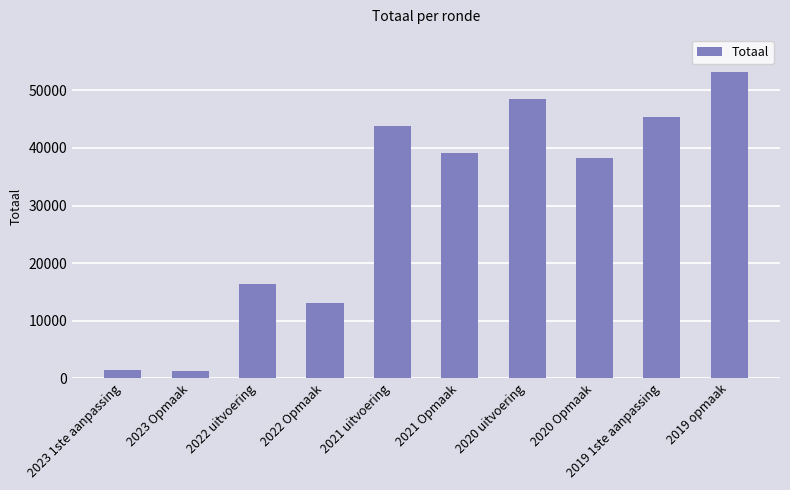

How many bars are there in total?

10